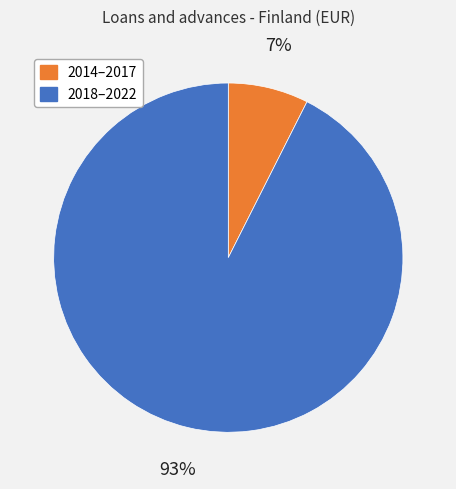

To the nearest percent, what is the average slice percentage?

50%